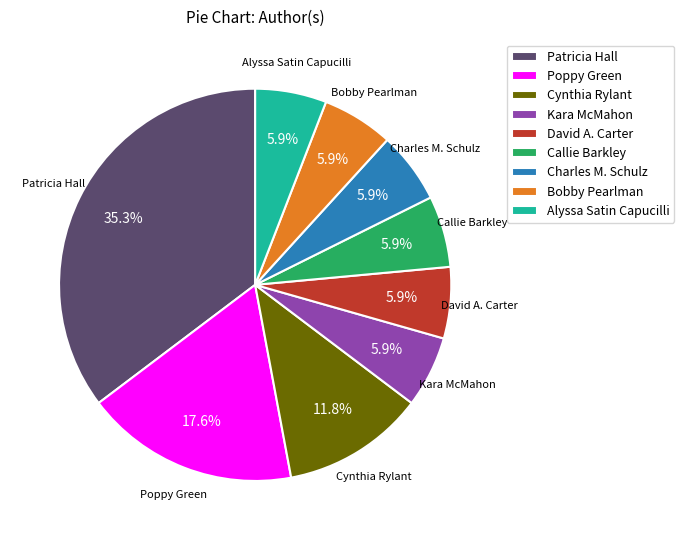

How many segments does this pie chart have?

9